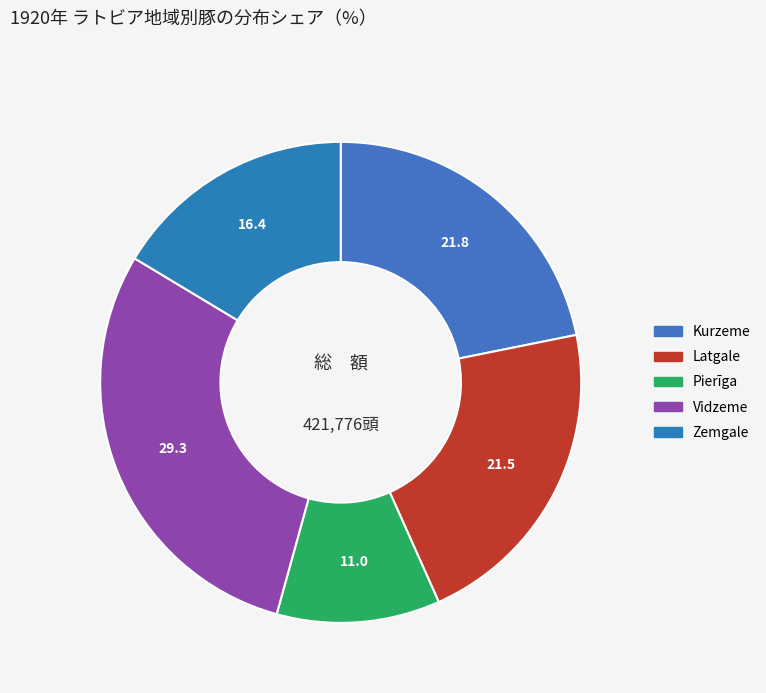

The Latgale slice represents 34% of the pie. True or false?

False